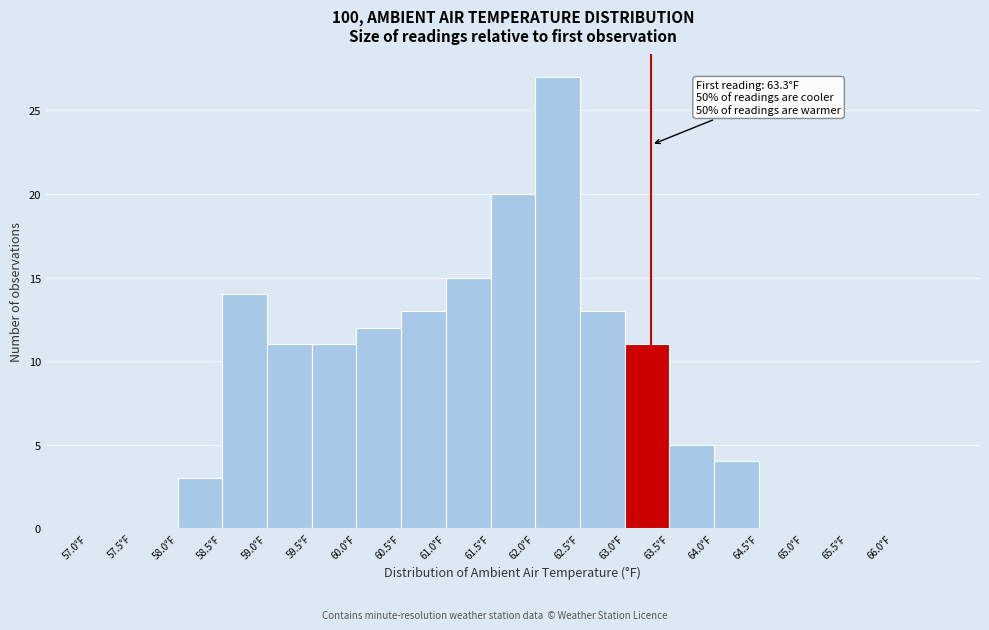

Over which range of the x-axis is the bar tallest?

62.0 to 62.5